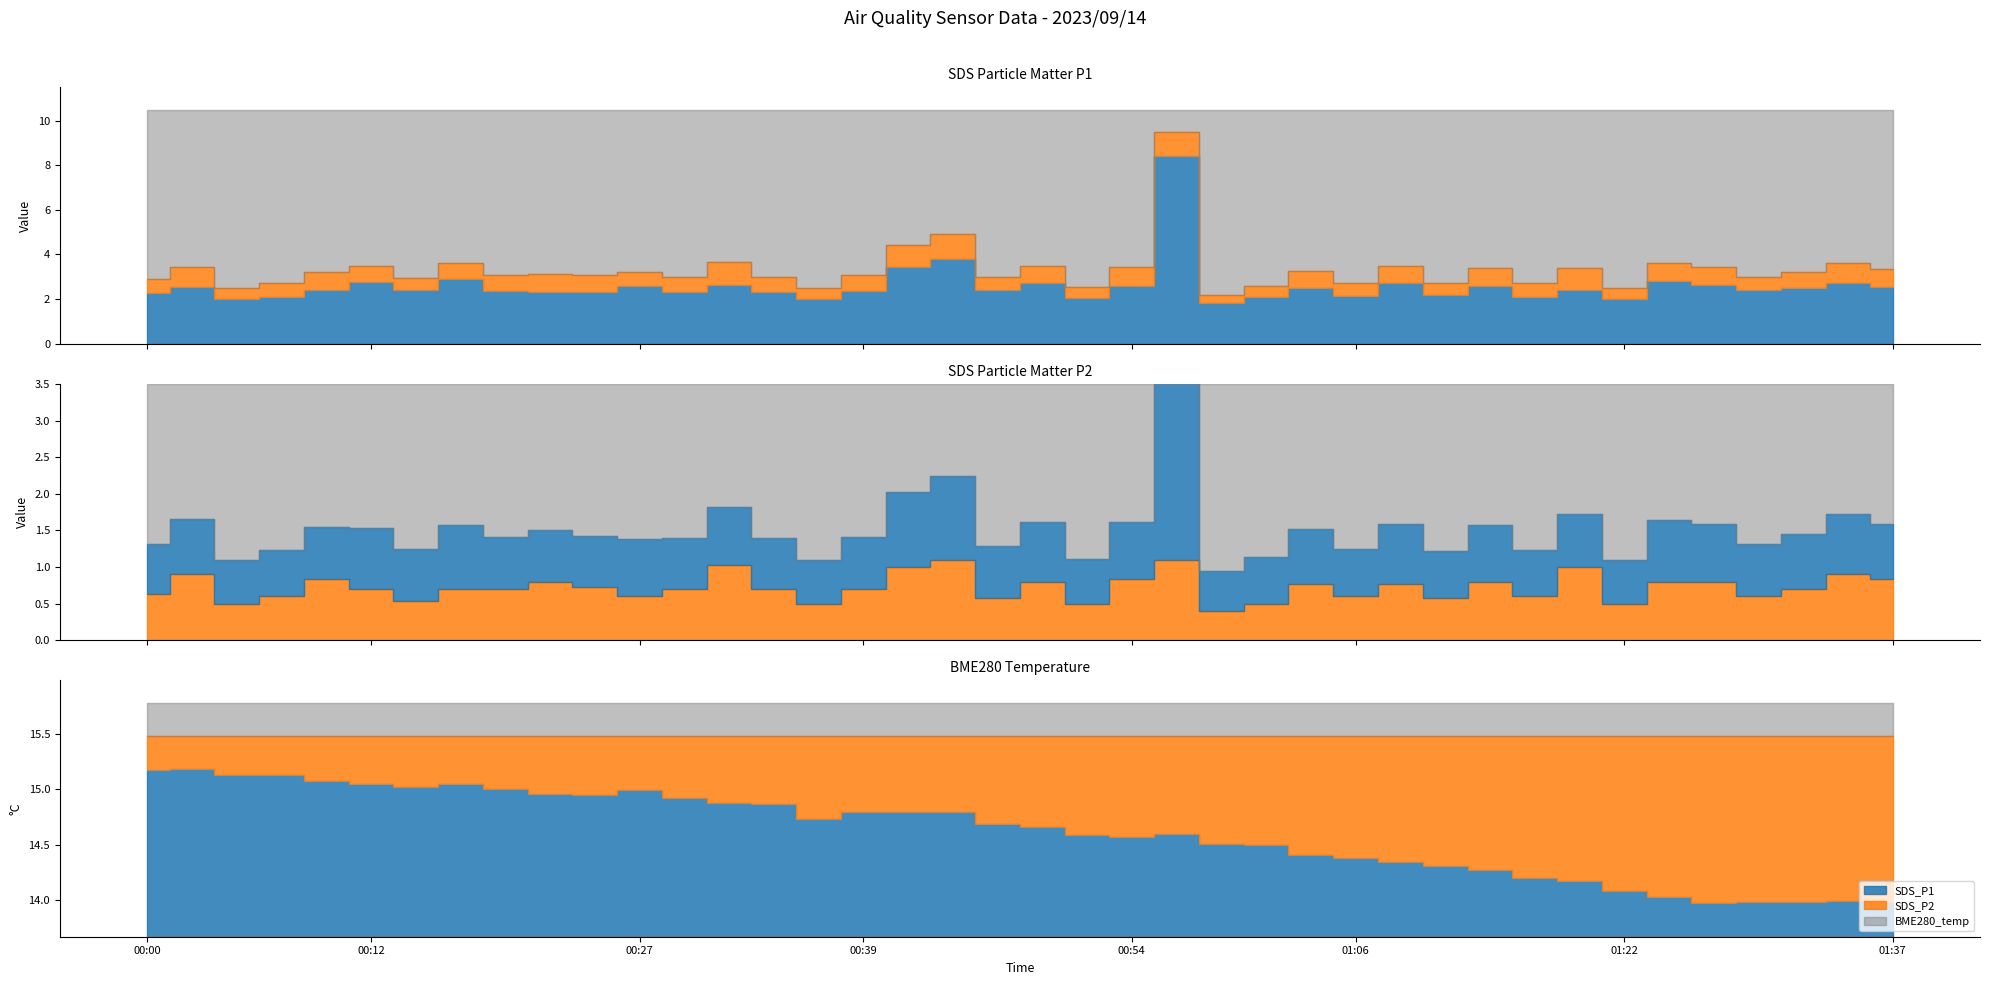

Reading right to left, list all the values displayed in this chart.

SDS_P1: 2.5	2.7	2.5	2.4	2.6	2.8	2.0	2.4	2.1	2.6	2.2	2.7	2.1	2.5	2.1	1.8	8.4	2.6	2.0	2.7	2.4	3.8	3.4	2.4	2.0	2.3	2.6	2.3	2.6	2.3	2.3	2.4	2.9	2.4	2.8	2.4	2.1	2.0	2.5	2.3
SDS_P2: 0.8	0.9	0.7	0.6	0.8	0.8	0.5	1.0	0.6	0.8	0.6	0.8	0.6	0.8	0.5	0.4	1.1	0.8	0.5	0.8	0.6	1.1	1.0	0.7	0.5	0.7	1.0	0.7	0.6	0.7	0.8	0.7	0.7	0.5	0.7	0.8	0.6	0.5	0.9	0.6
BME280_temperature: 14.0	14.0	14.0	14.0	14.0	14.0	14.1	14.2	14.2	14.3	14.3	14.3	14.4	14.4	14.5	14.5	14.6	14.6	14.6	14.7	14.7	14.8	14.8	14.8	14.7	14.9	14.9	14.9	15.0	14.9	15.0	15.0	15.1	15.0	15.1	15.1	15.1	15.1	15.2	15.2